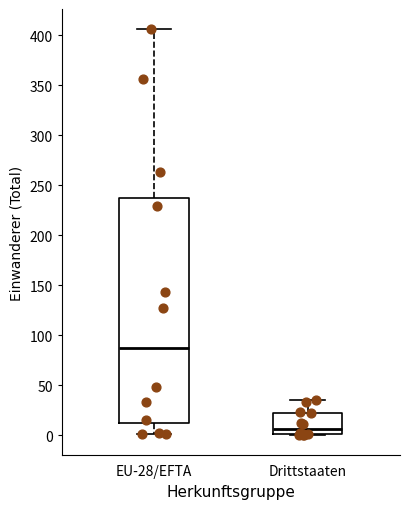

Reading left to right, read every box against the y-axis: the position of its median line, the range the box covers, and the ends of its whiskers. The values are not printed on the chart, so give them approximately, as read against the axis.

EU-28/EFTA: median 90, box 10 to 240, whiskers 0 to 405
Drittstaaten: median 5, box 0 to 20, whiskers 0 to 35